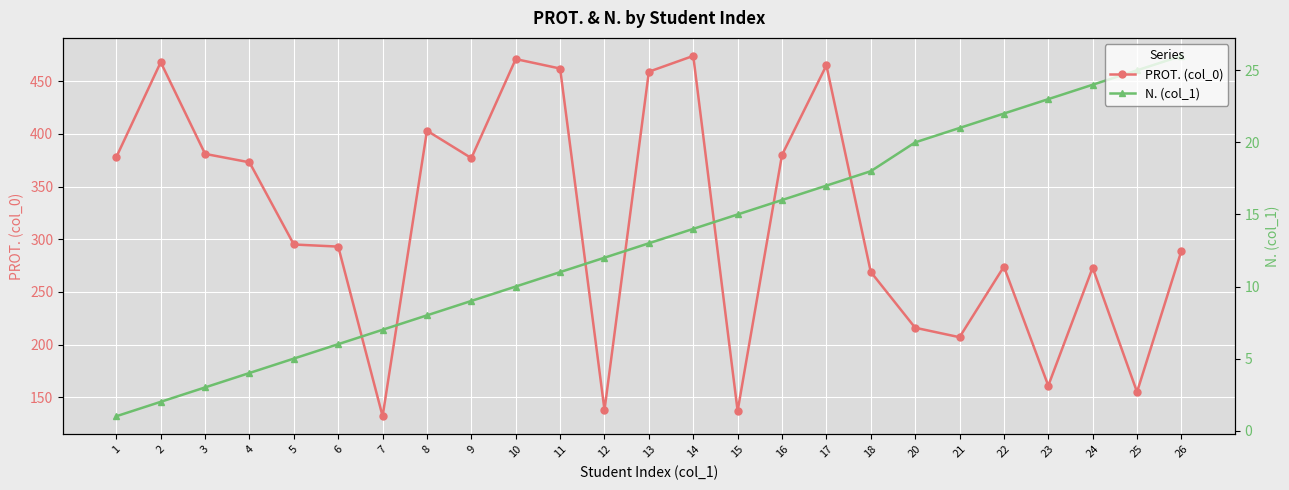

Reading left to right, what are all the values shown in this chart?

PROT. (col_0): 1=378	2=468	3=381	4=373	5=295	6=293	7=132	8=403	9=377	10=471	11=462	12=138	13=459	14=474	15=137	16=380	17=465	18=269	20=216	21=207	22=274	23=161	24=273	25=155	26=289
N. (col_1): 1=1	2=2	3=3	4=4	5=5	6=6	7=7	8=8	9=9	10=10	11=11	12=12	13=13	14=14	15=15	16=16	17=17	18=18	20=20	21=21	22=22	23=23	24=24	25=25	26=26